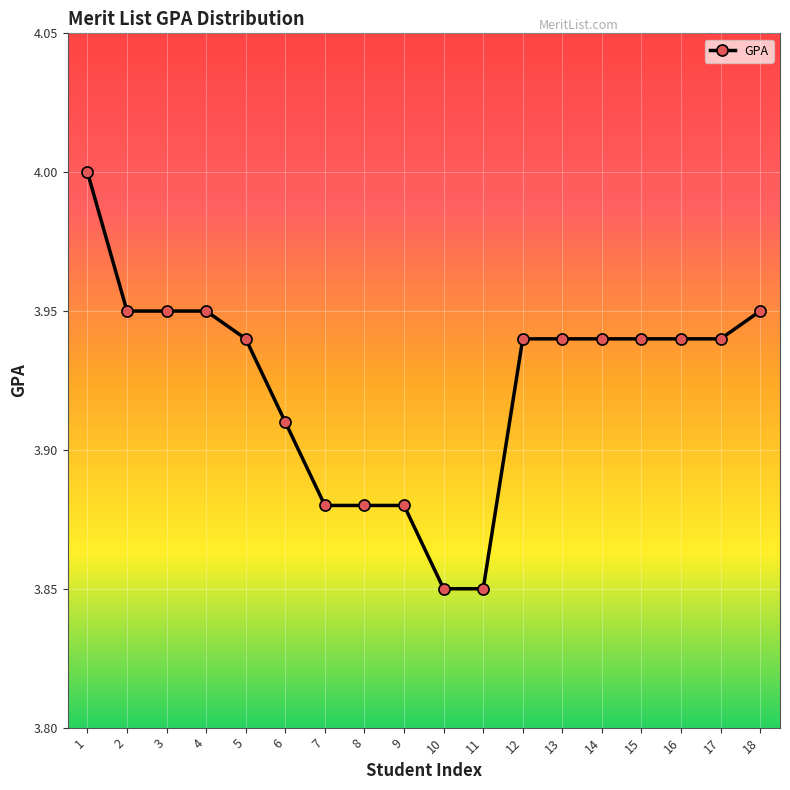

How many lines are shown in the chart?

1